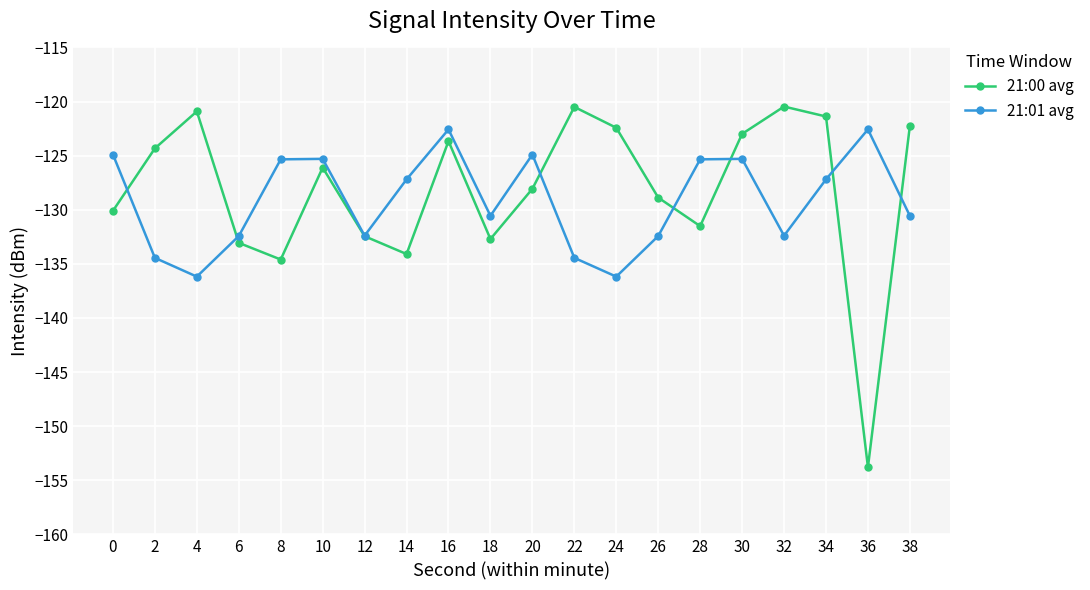

At which category is the sum across all series the highest?

16